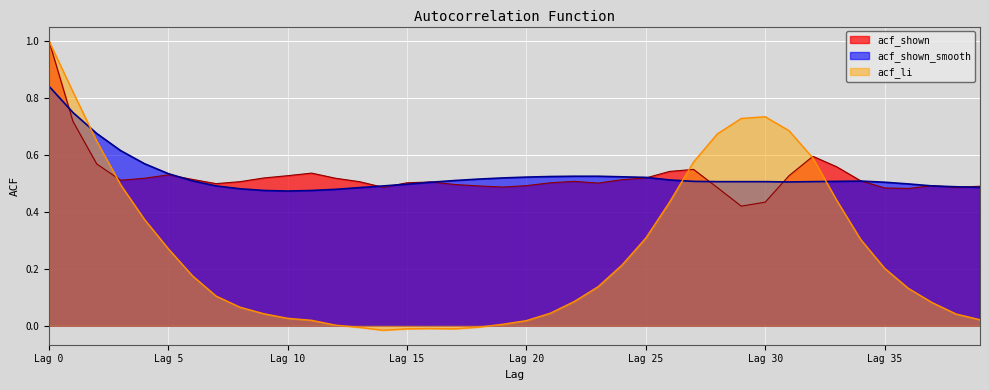

Which series has the largest range (max minus min)?

acf_li